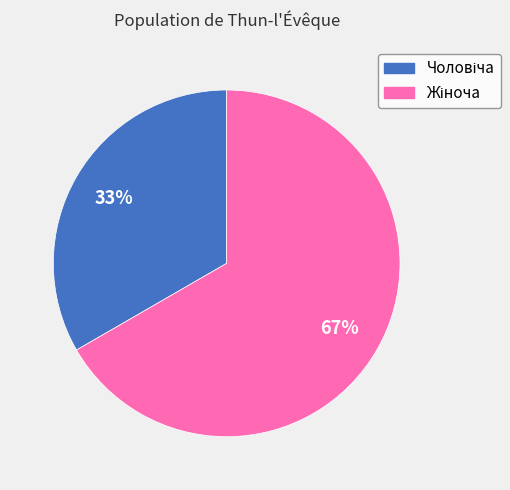

To the nearest percent, what is the average slice percentage?

50%